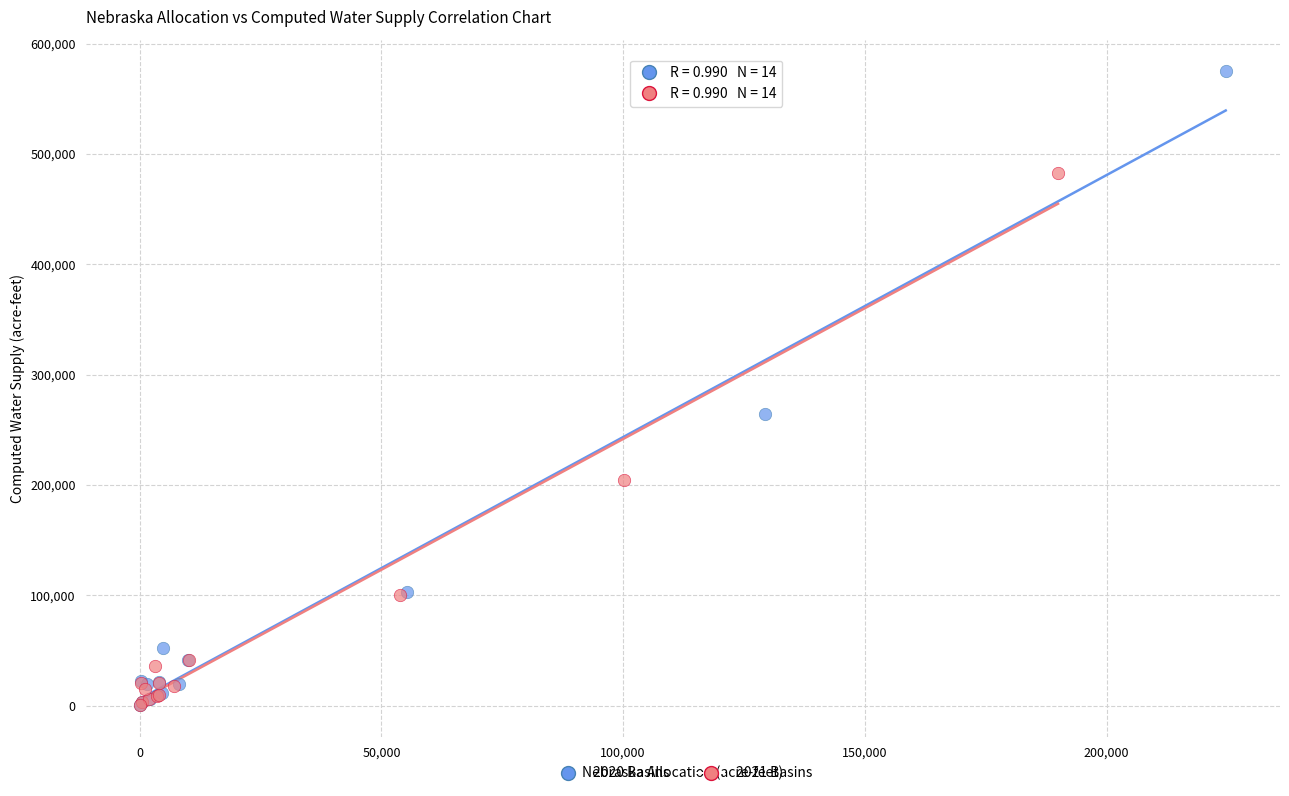

Which series reaches the maximum Y coordinate?

2020 Basins